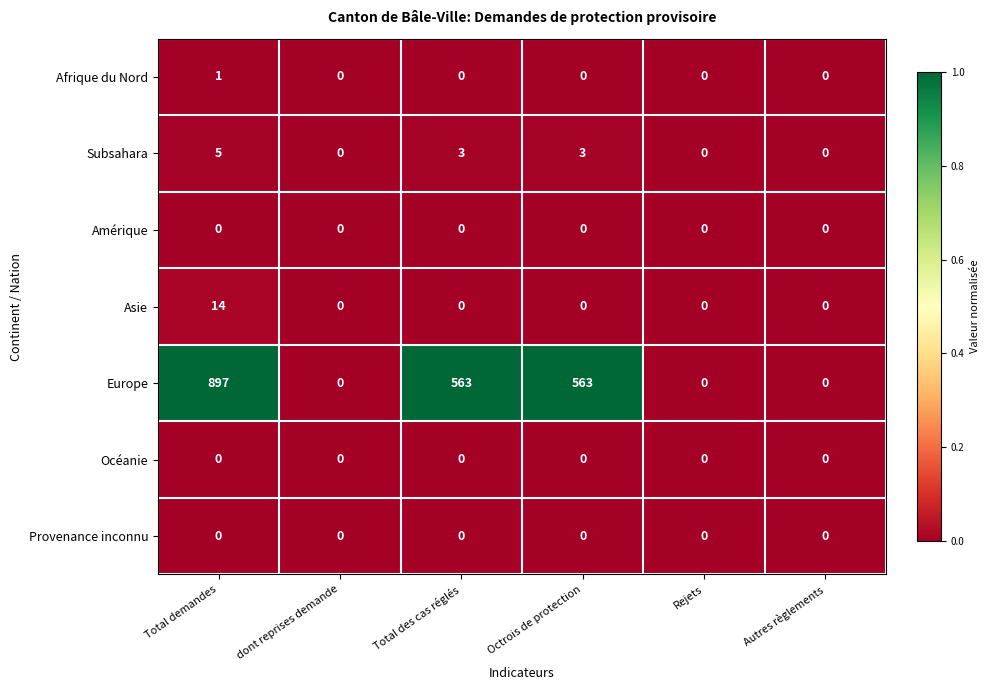

The Subsahara series shows 5 at Octrois de protection. True or false?

False